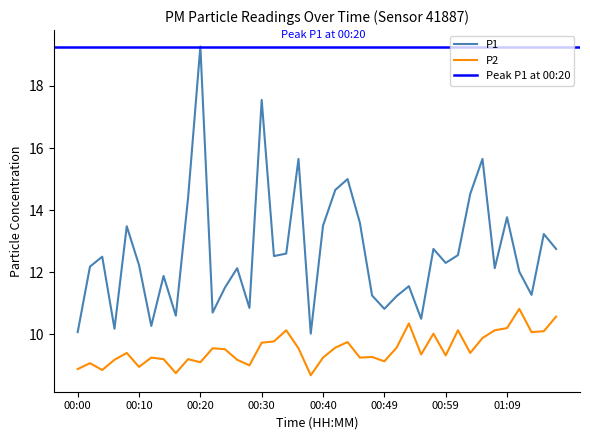

Reading right to left, what are all the values shown in this chart?

P1: 01:17=12.8	01:15=13.2	01:13=11.3	01:11=12.0	01:09=13.8	01:07=12.1	01:05=15.7	01:03=14.5	01:01=12.6	00:59=12.3	00:57=12.8	00:55=10.5	00:53=11.6	00:51=11.2	00:49=10.8	00:47=11.2	00:45=13.6	00:43=15.0	00:41=14.7	00:40=13.5	00:38=10.0	00:36=15.7	00:34=12.6	00:32=12.5	00:30=17.6	00:28=10.8	00:26=12.1	00:24=11.5	00:22=10.7	00:20=19.3	00:18=14.4	00:16=10.6	00:14=11.9	00:12=10.3	00:10=12.2	00:08=13.5	00:06=10.2	00:05=12.5	00:03=12.2	00:00=10.1
P2: 01:17=10.6	01:15=10.1	01:13=10.1	01:11=10.8	01:09=10.2	01:07=10.1	01:05=9.9	01:03=9.4	01:01=10.1	00:59=9.3	00:57=10.0	00:55=9.3	00:53=10.3	00:51=9.6	00:49=9.1	00:47=9.3	00:45=9.2	00:43=9.8	00:41=9.6	00:40=9.2	00:38=8.7	00:36=9.6	00:34=10.1	00:32=9.8	00:30=9.7	00:28=9.0	00:26=9.2	00:24=9.5	00:22=9.6	00:20=9.1	00:18=9.2	00:16=8.8	00:14=9.2	00:12=9.2	00:10=8.9	00:08=9.4	00:06=9.2	00:05=8.8	00:03=9.1	00:00=8.9